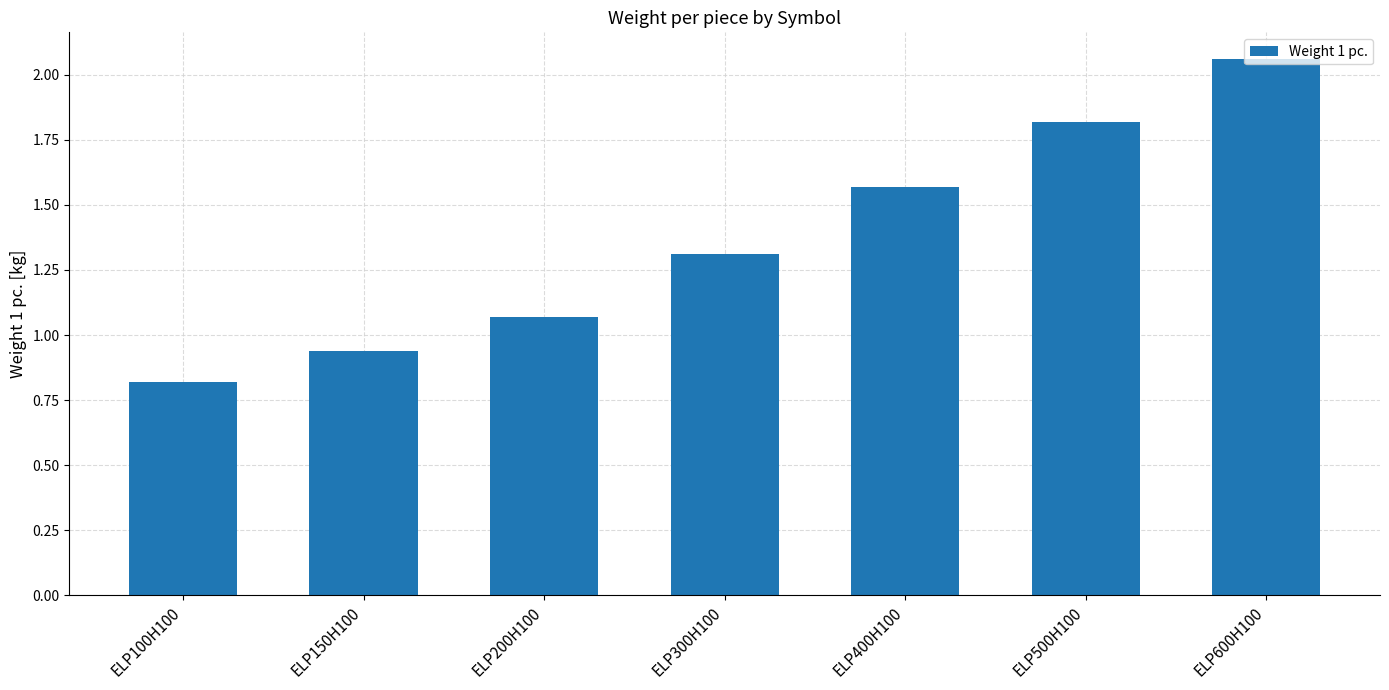

What is the change in value from ELP150H100 to ELP300H100?

+0.4